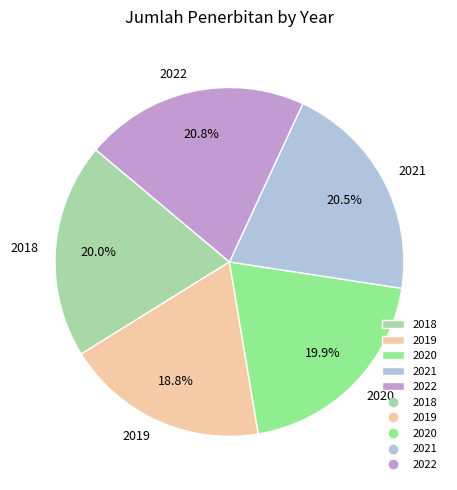

What is the smallest slice in the pie chart?

2019